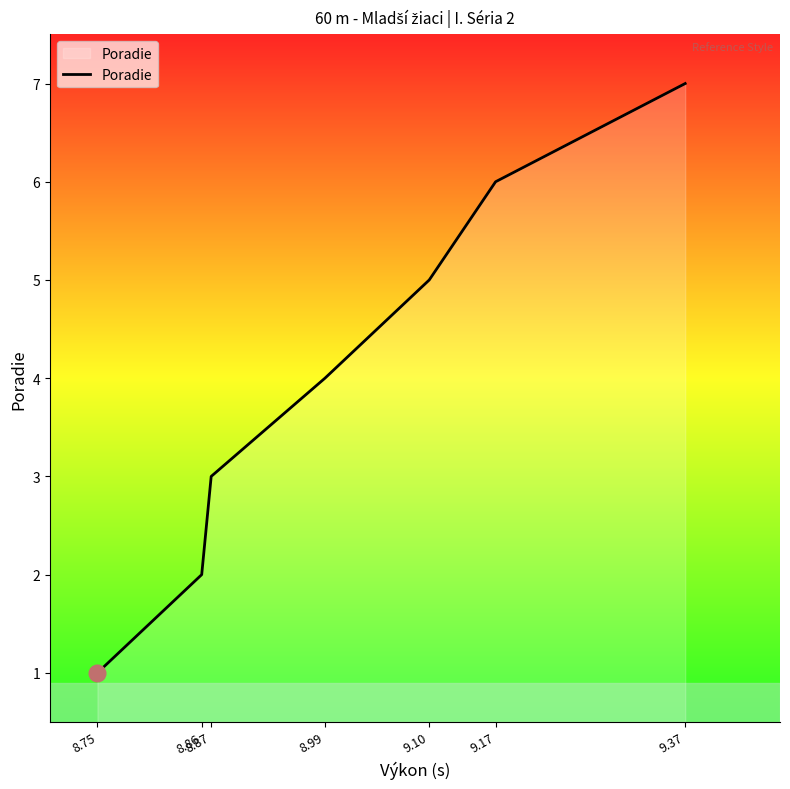

List the labels in order of value, largest first.

9.37, 9.17, 9.10, 8.99, 8.87, 8.86, 8.75